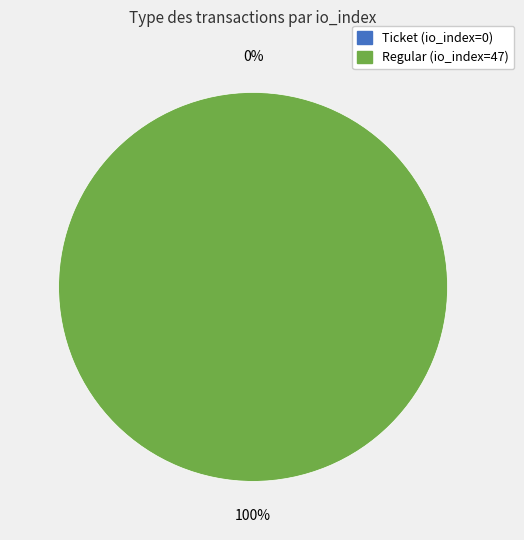

To the nearest percent, what percentage of the pie is Regular (io_index=47)?

100%